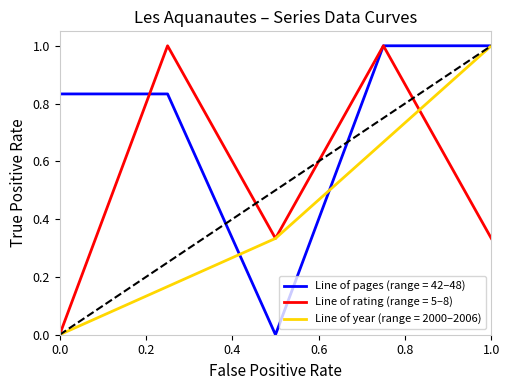

Rank the series by their average value, from lowest to highest.

Line of year (range = 2000–2006), Line of rating (range = 5–8), Line of pages (range = 42–48)